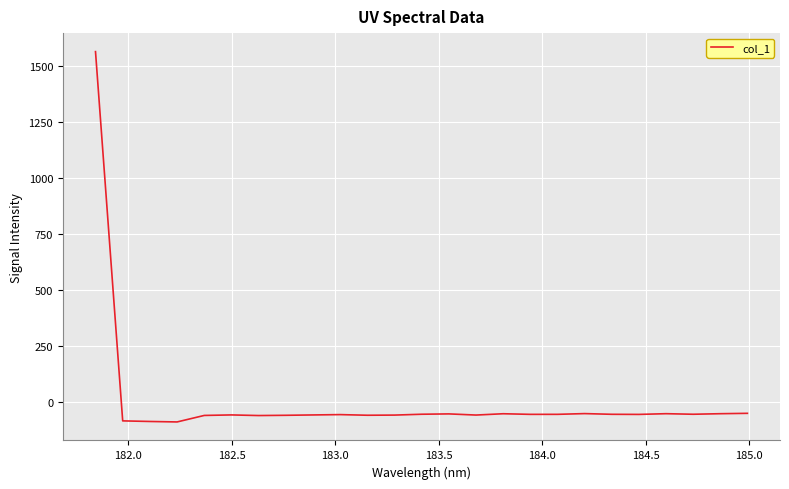

What is the smallest value displayed?

-91.0